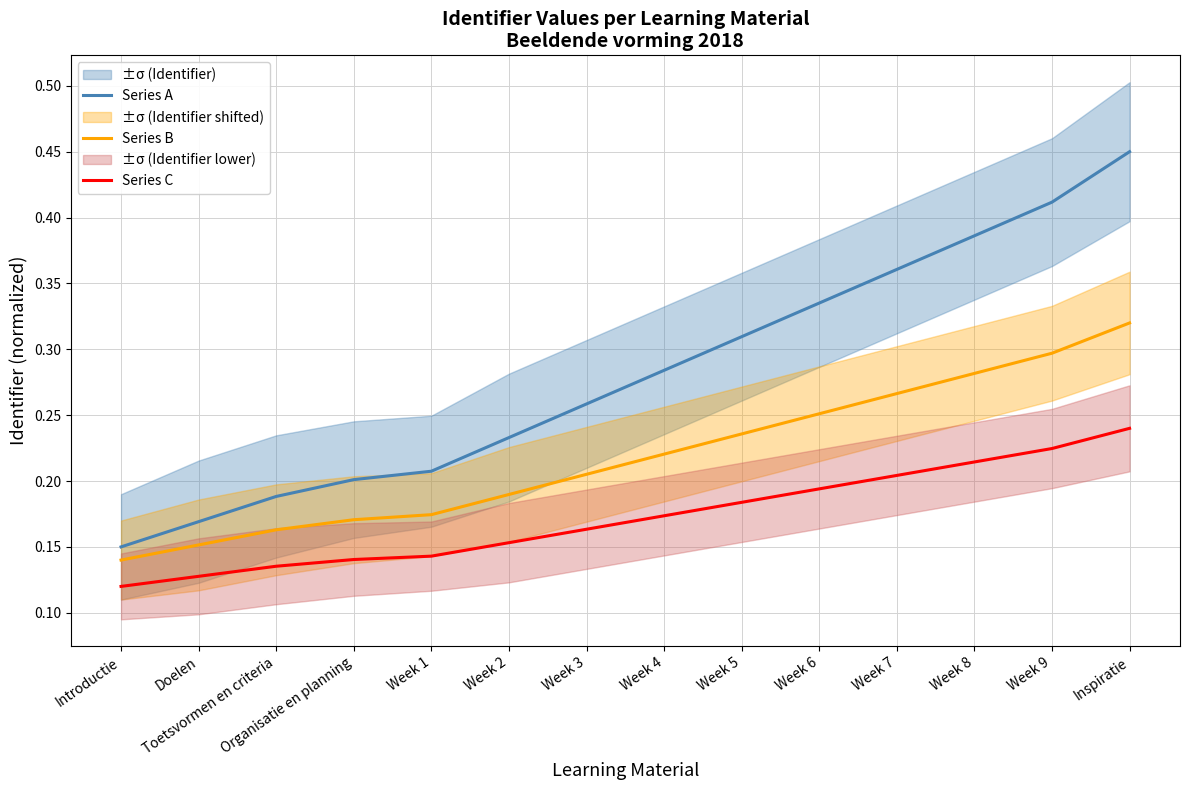

What position from the right is Toetsvormen en criteria?

12